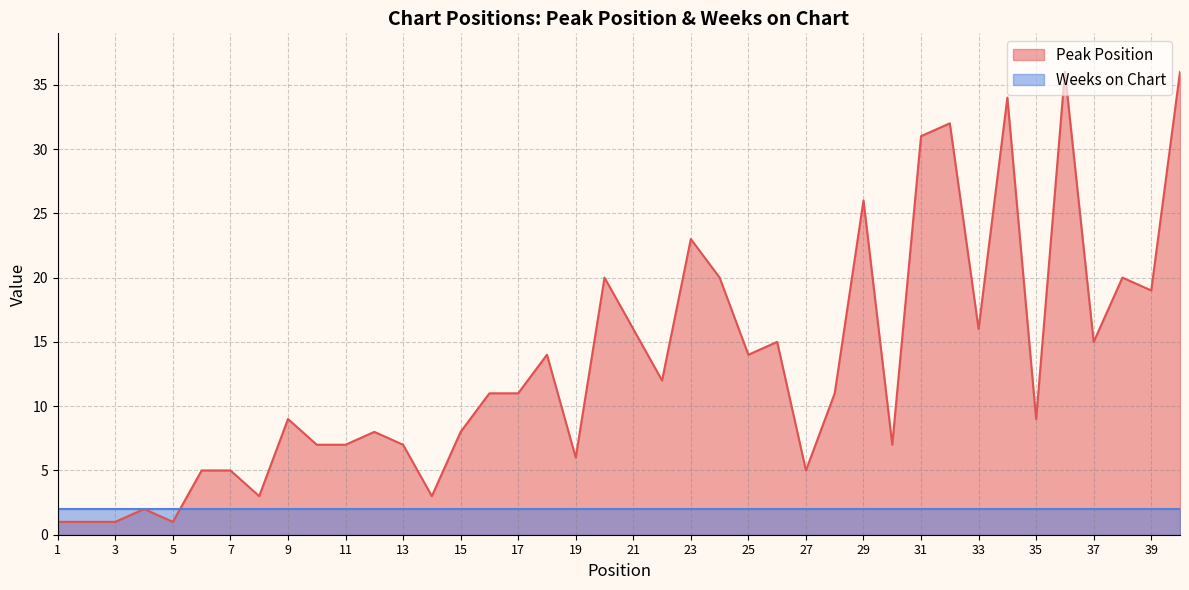

Reading right to left, what are all the values shown in this chart?

36	19	20	15	36	9	34	16	32	31	7	26	11	5	15	14	20	23	12	16	20	6	14	11	11	8	3	7	8	7	7	9	3	5	5	1	2	1	1	1